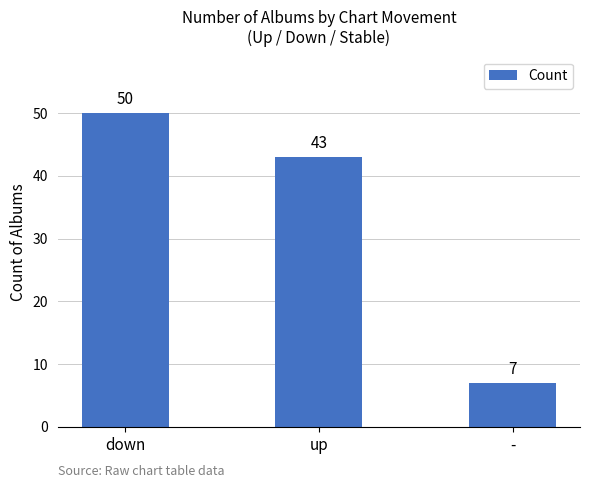

Rank the categories by value from highest to lowest.

down, up, -